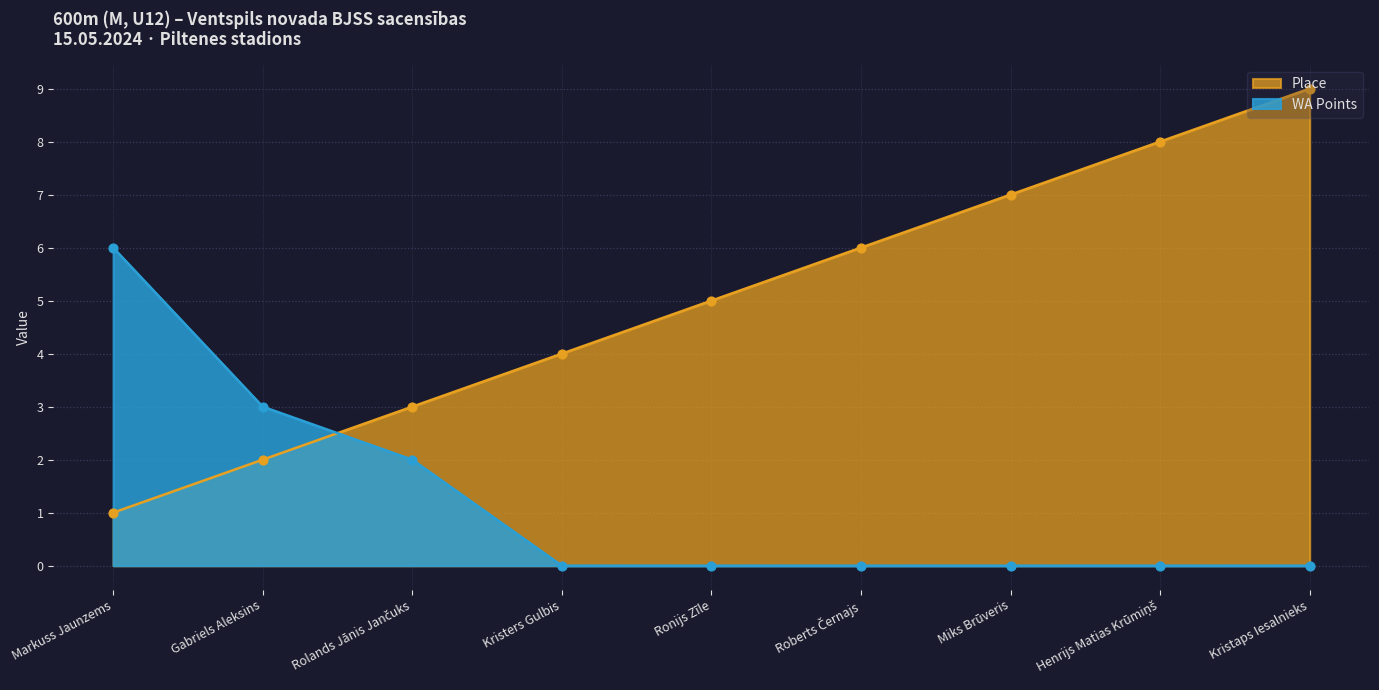

What are all the series names shown in the legend?

Place, WA Points